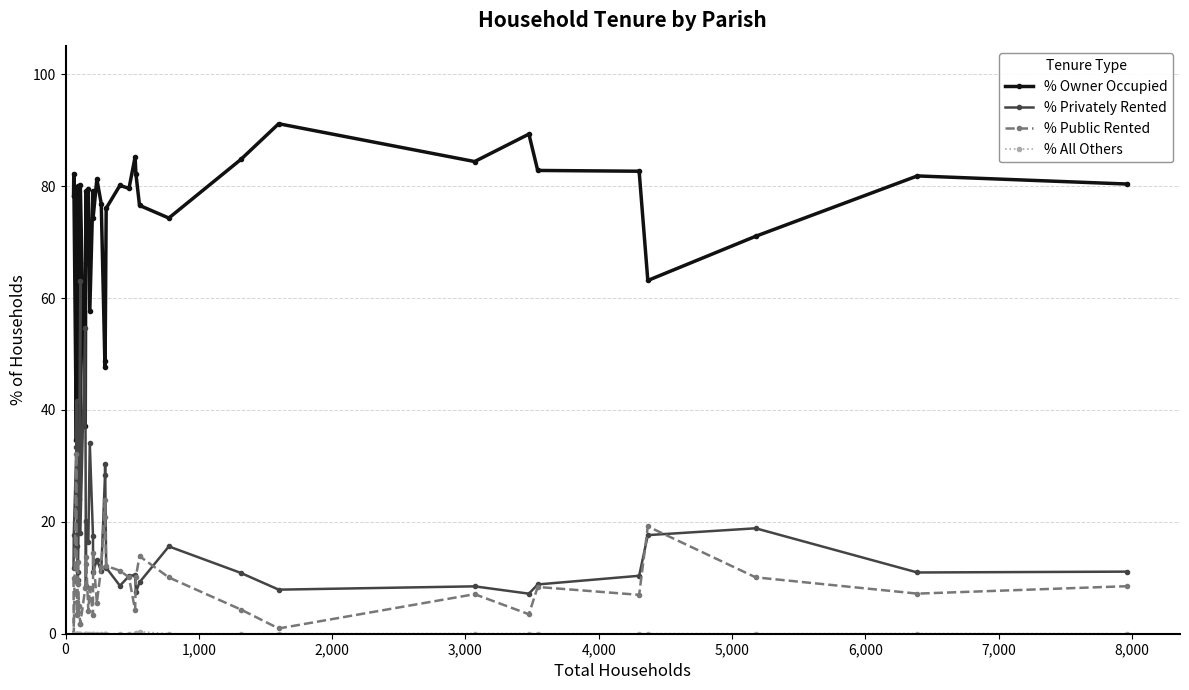

What are all the series names shown in the legend?

% Owner Occupied, % Privately Rented, % Public Rented, % All Others